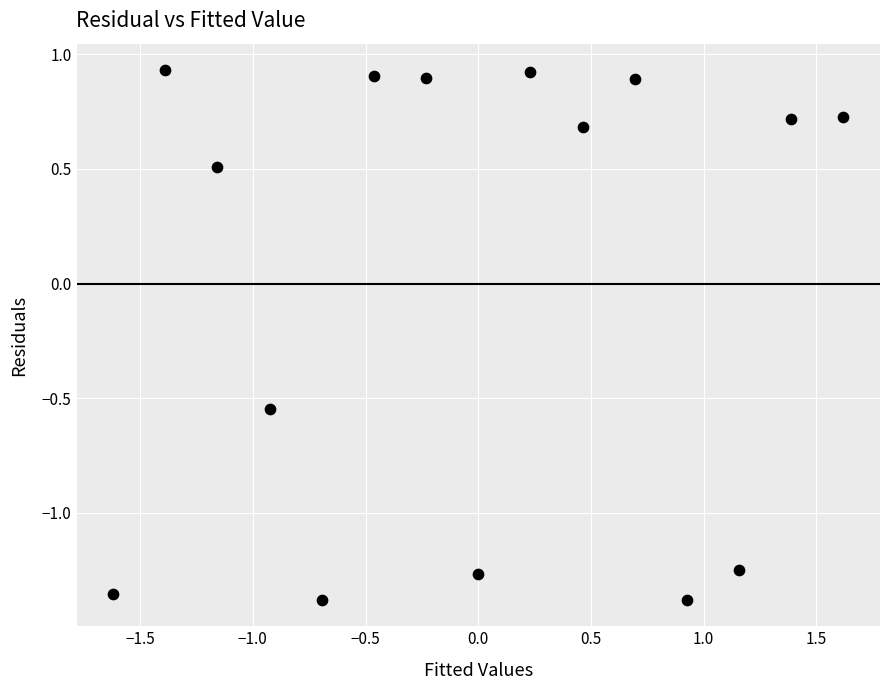

What is the range of X values (max minus min)?

3.2